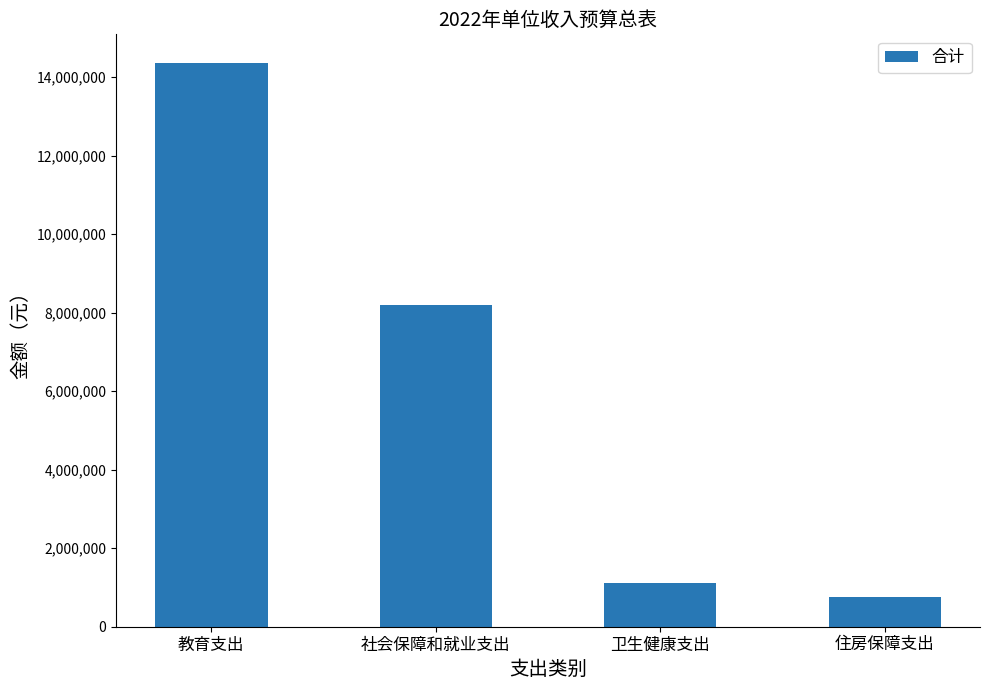

What is the value of the 3rd bar from the left?

1118200